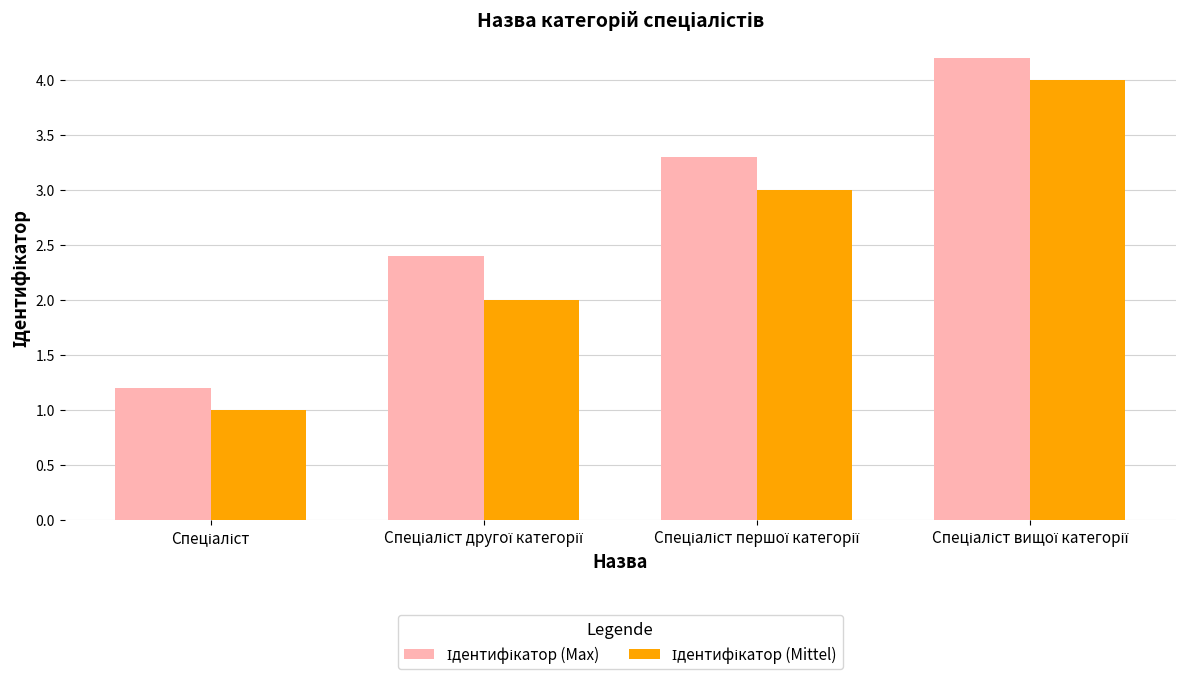

Reading left to right, extract all data points from this chart.

Ідентифікатор (Max): 1.2	2.4	3.3	4.2
Ідентифікатор (Mittel): 1.0	2.0	3.0	4.0